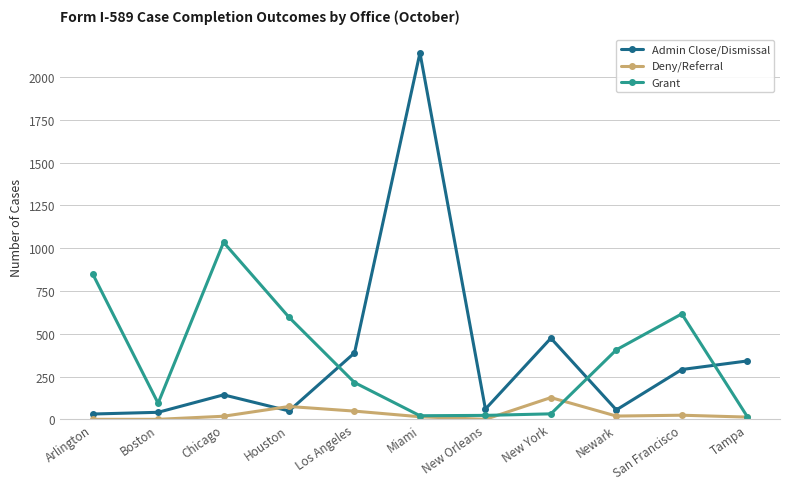

At Newark, list the series in order from largest to smallest.

Grant, Admin Close/Dismissal, Deny/Referral